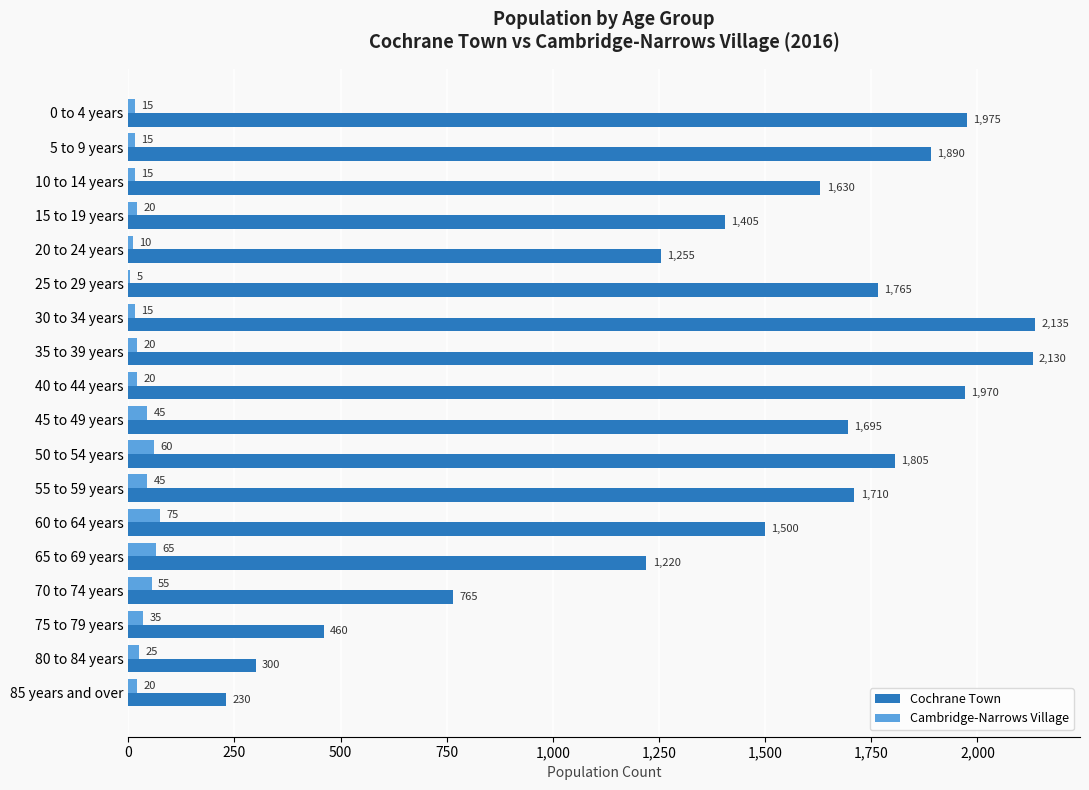

Which series has the largest total across all categories?

Cochrane Town